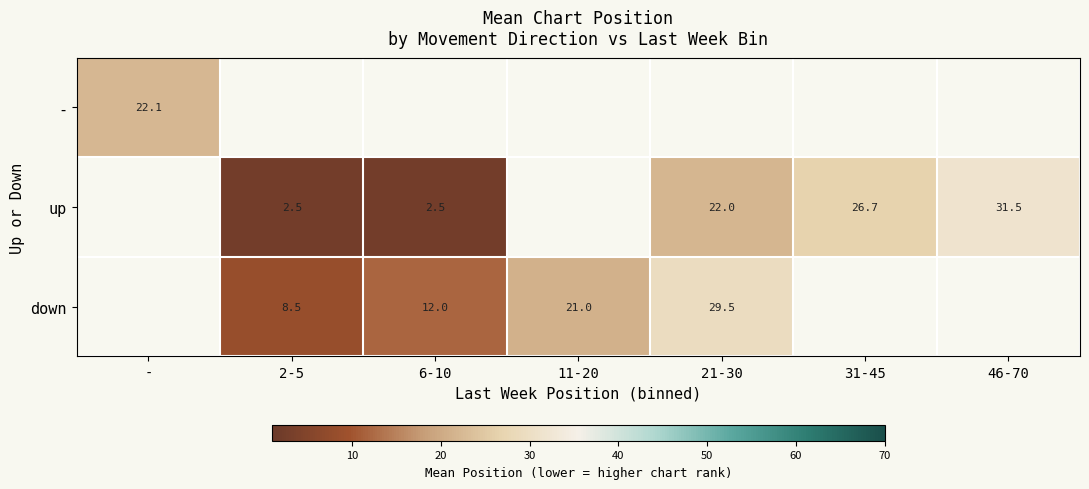

How many data points in down are less than 21?

2